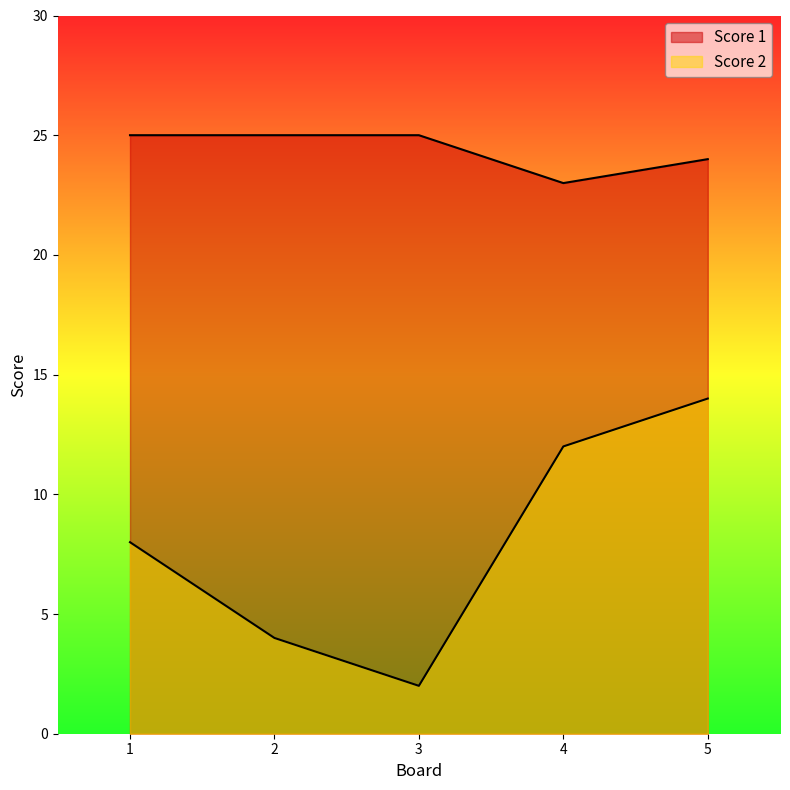

Which category has the lowest value across all series?

3